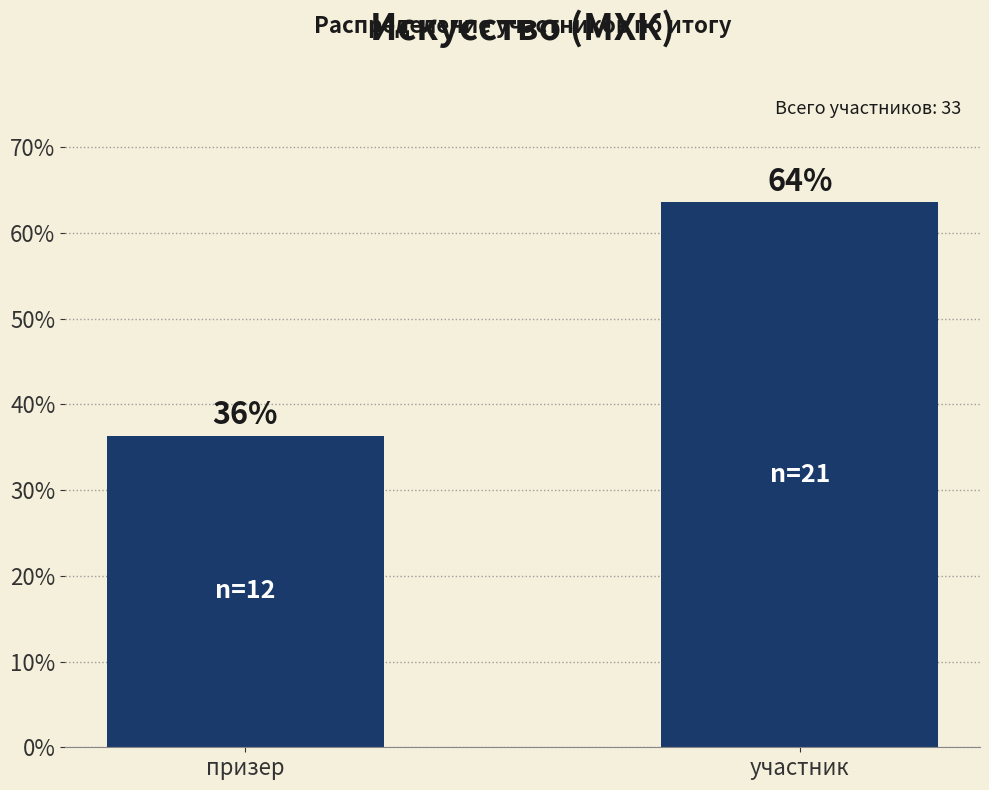

Where is the data nearest to the value 50?

призер